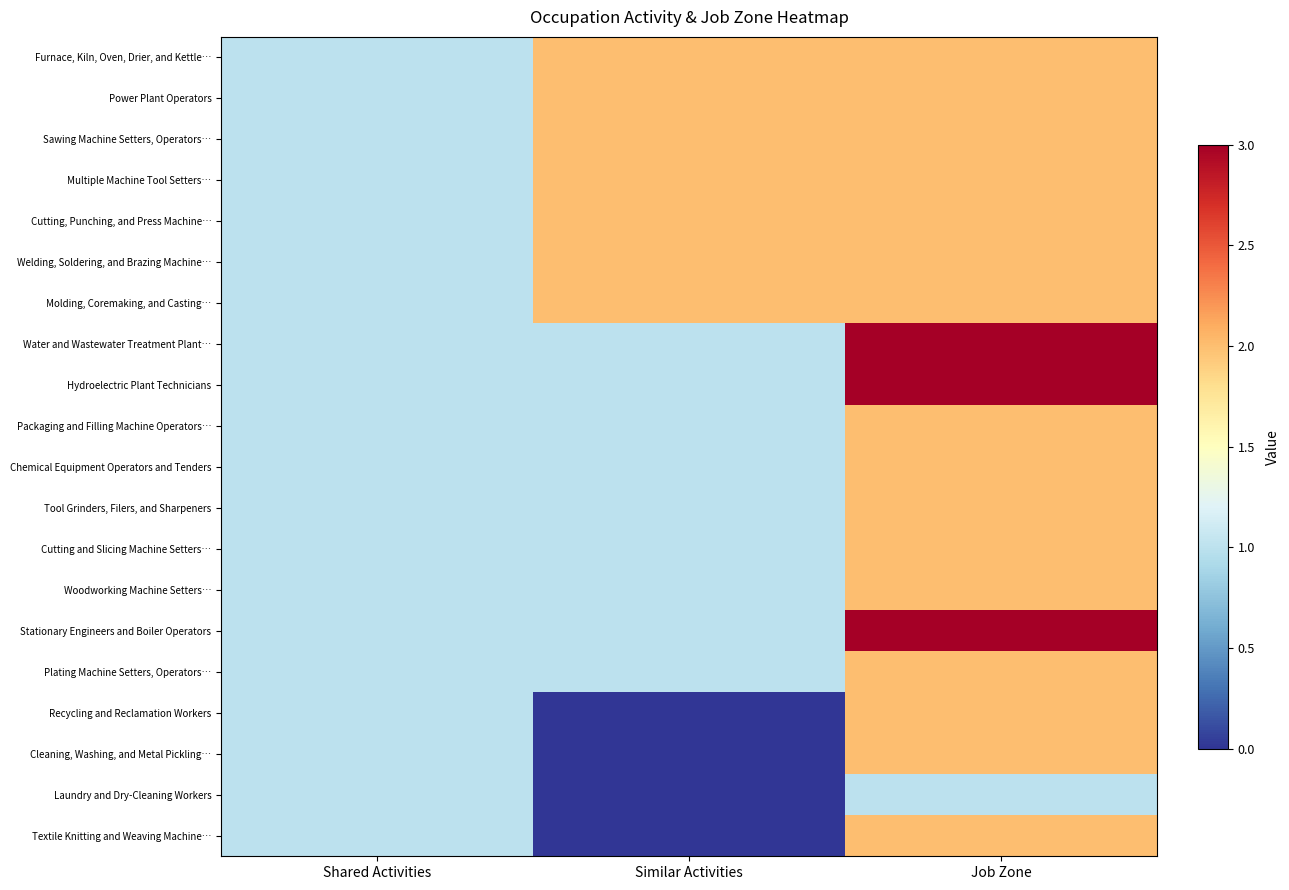

Reading left to right, what are all the values shown in this chart?

Furnace, Kiln, Oven, Drier, and Kettle…: Shared Activities=1	Similar Activities=2	Job Zone=2
Power Plant Operators: Shared Activities=1	Similar Activities=2	Job Zone=2
Sawing Machine Setters, Operators…: Shared Activities=1	Similar Activities=2	Job Zone=2
Multiple Machine Tool Setters…: Shared Activities=1	Similar Activities=2	Job Zone=2
Cutting, Punching, and Press Machine…: Shared Activities=1	Similar Activities=2	Job Zone=2
Welding, Soldering, and Brazing Machine…: Shared Activities=1	Similar Activities=2	Job Zone=2
Molding, Coremaking, and Casting…: Shared Activities=1	Similar Activities=2	Job Zone=2
Water and Wastewater Treatment Plant…: Shared Activities=1	Similar Activities=1	Job Zone=3
Hydroelectric Plant Technicians: Shared Activities=1	Similar Activities=1	Job Zone=3
Packaging and Filling Machine Operators…: Shared Activities=1	Similar Activities=1	Job Zone=2
Chemical Equipment Operators and Tenders: Shared Activities=1	Similar Activities=1	Job Zone=2
Tool Grinders, Filers, and Sharpeners: Shared Activities=1	Similar Activities=1	Job Zone=2
Cutting and Slicing Machine Setters…: Shared Activities=1	Similar Activities=1	Job Zone=2
Woodworking Machine Setters…: Shared Activities=1	Similar Activities=1	Job Zone=2
Stationary Engineers and Boiler Operators: Shared Activities=1	Similar Activities=1	Job Zone=3
Plating Machine Setters, Operators…: Shared Activities=1	Similar Activities=1	Job Zone=2
Recycling and Reclamation Workers: Shared Activities=1	Similar Activities=0	Job Zone=2
Cleaning, Washing, and Metal Pickling…: Shared Activities=1	Similar Activities=0	Job Zone=2
Laundry and Dry-Cleaning Workers: Shared Activities=1	Similar Activities=0	Job Zone=1
Textile Knitting and Weaving Machine…: Shared Activities=1	Similar Activities=0	Job Zone=2